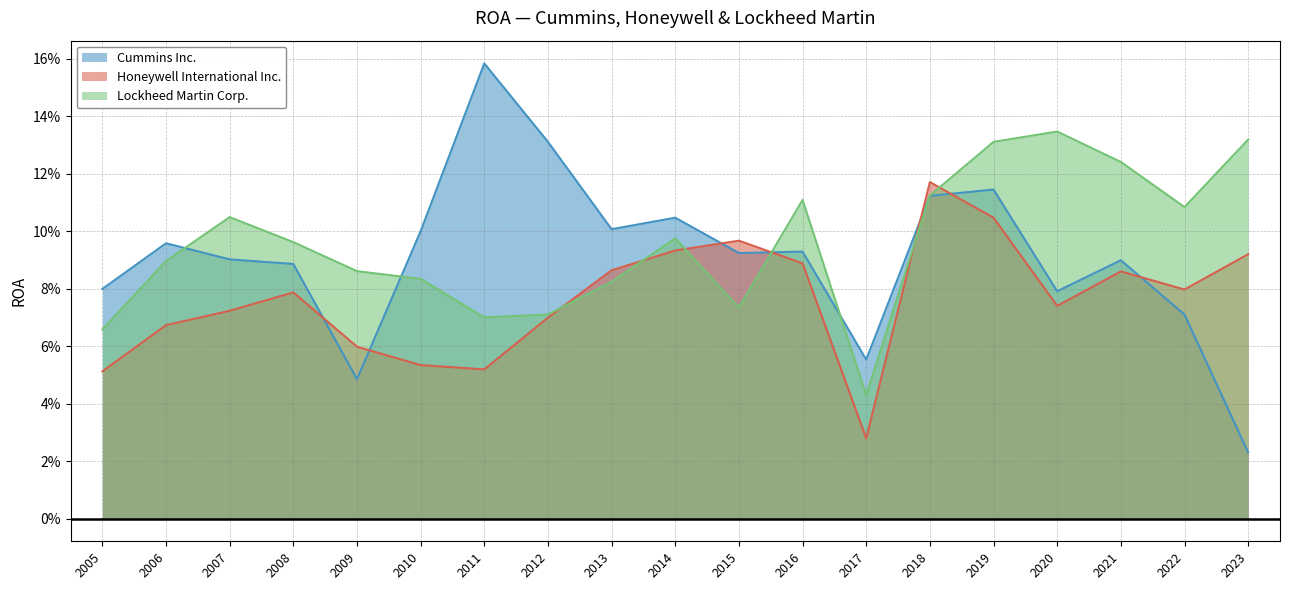

True or false: Cummins Inc. has more than 1 points higher than both neighbors.

True